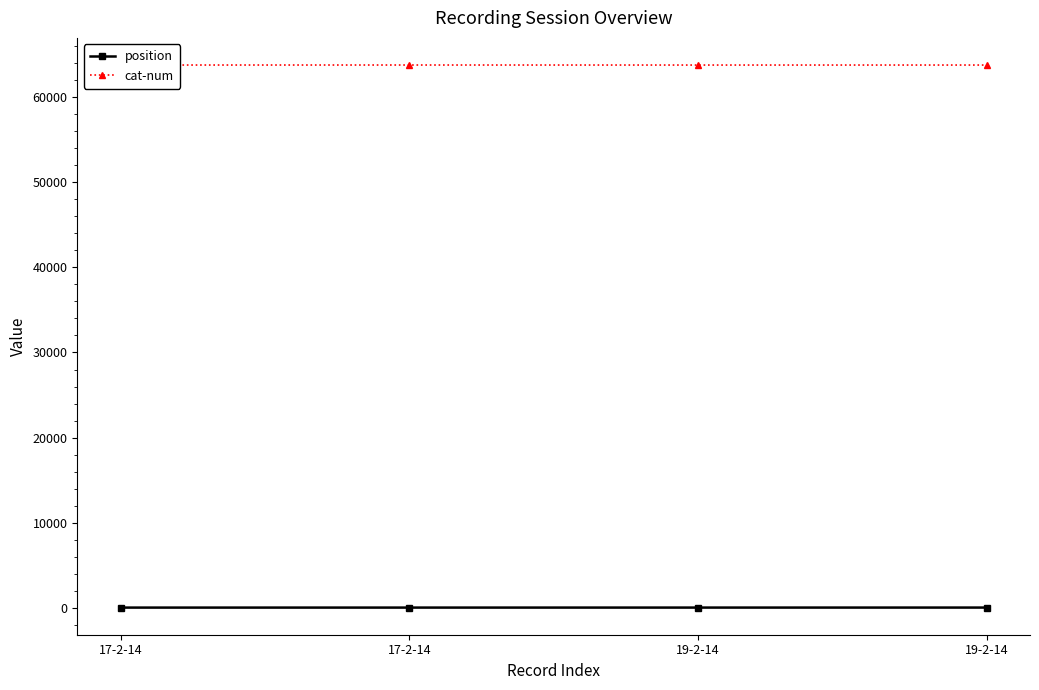

What are all the series names shown in the legend?

position, cat-num